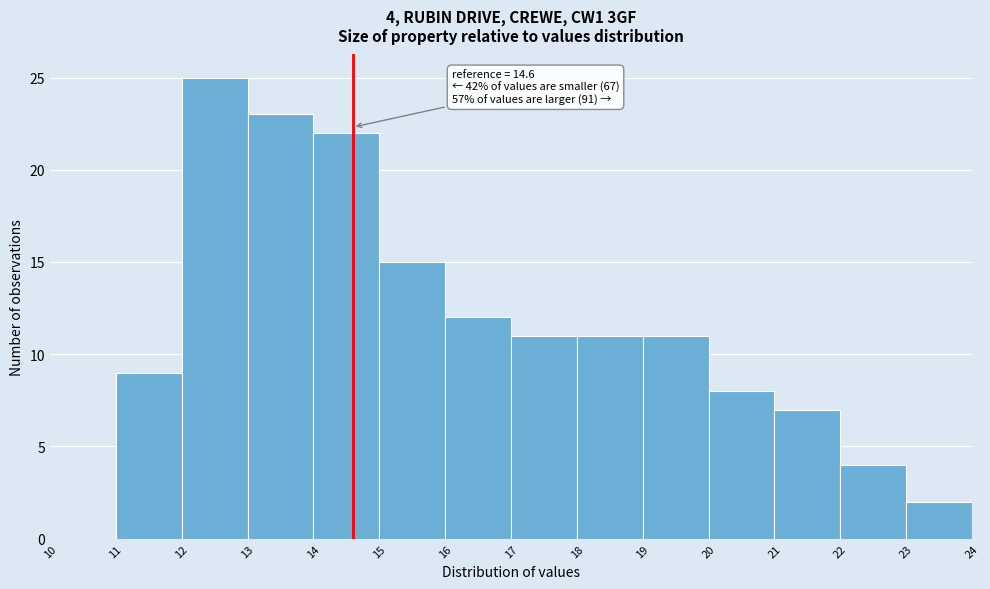

Which range on the x-axis has the tallest bar?

12 to 13